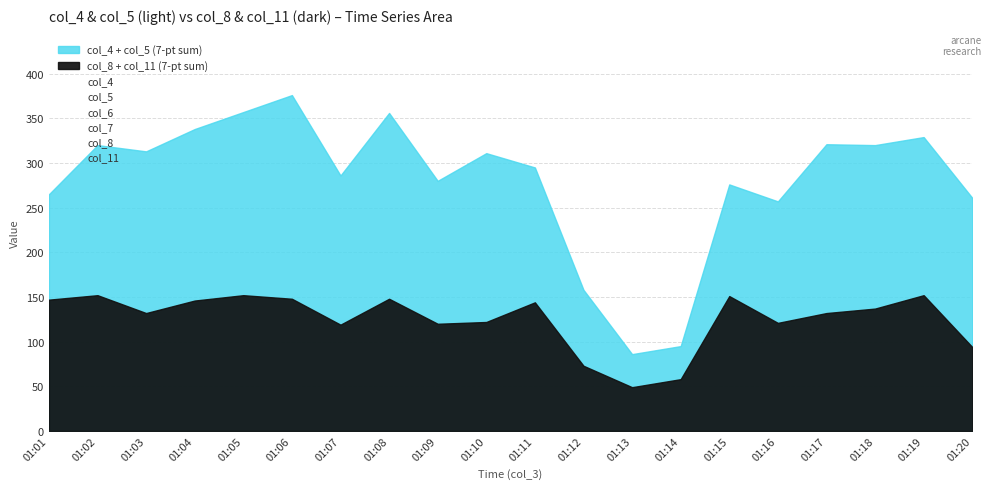

Which series has the largest total across all categories?

col_4